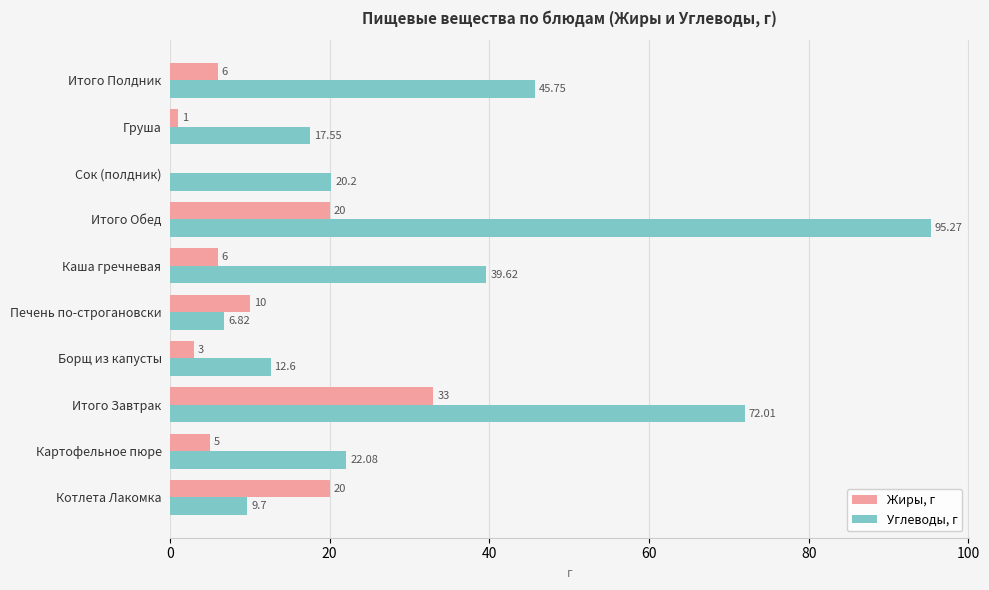

Which series changed the most between Картофельное пюре and Печень по-строгановски?

Углеводы, г